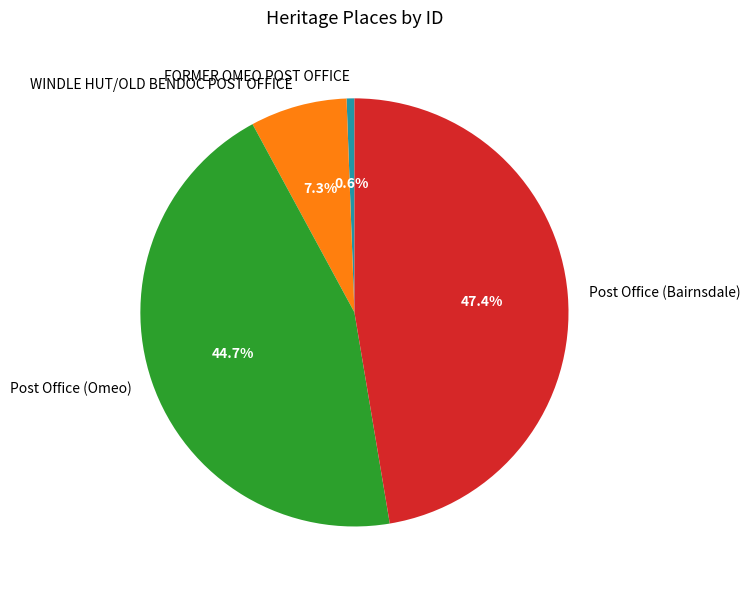

Is it true that WINDLE HUT/OLD BENDOC POST OFFICE is 1% of the pie?

False